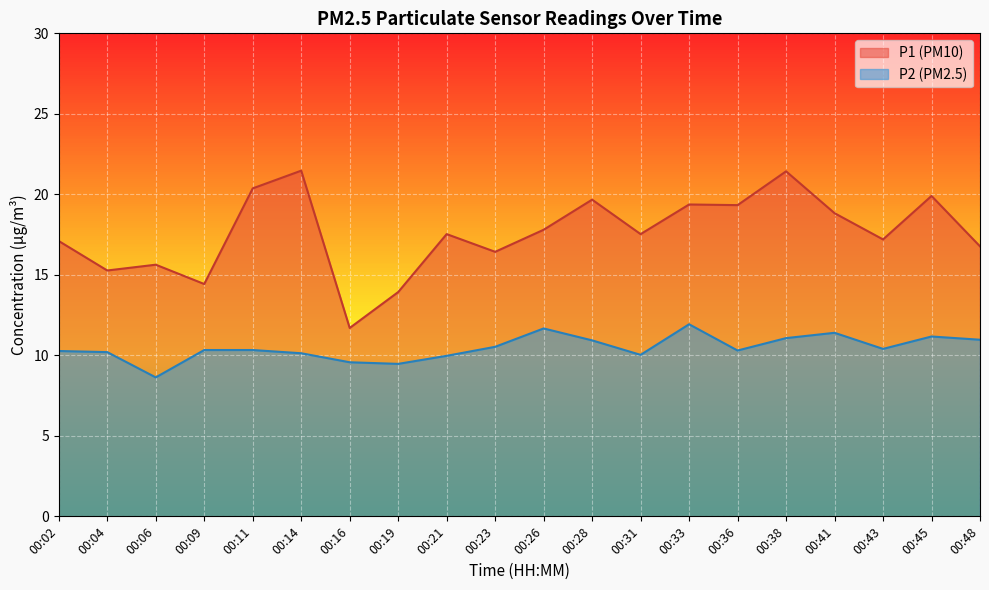

Count the number of categories in the chart.

20